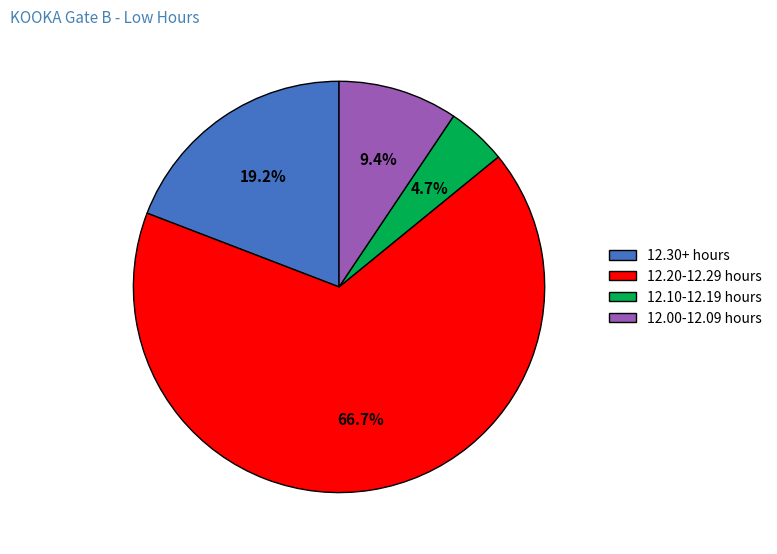

Count the number of slices in the pie.

4